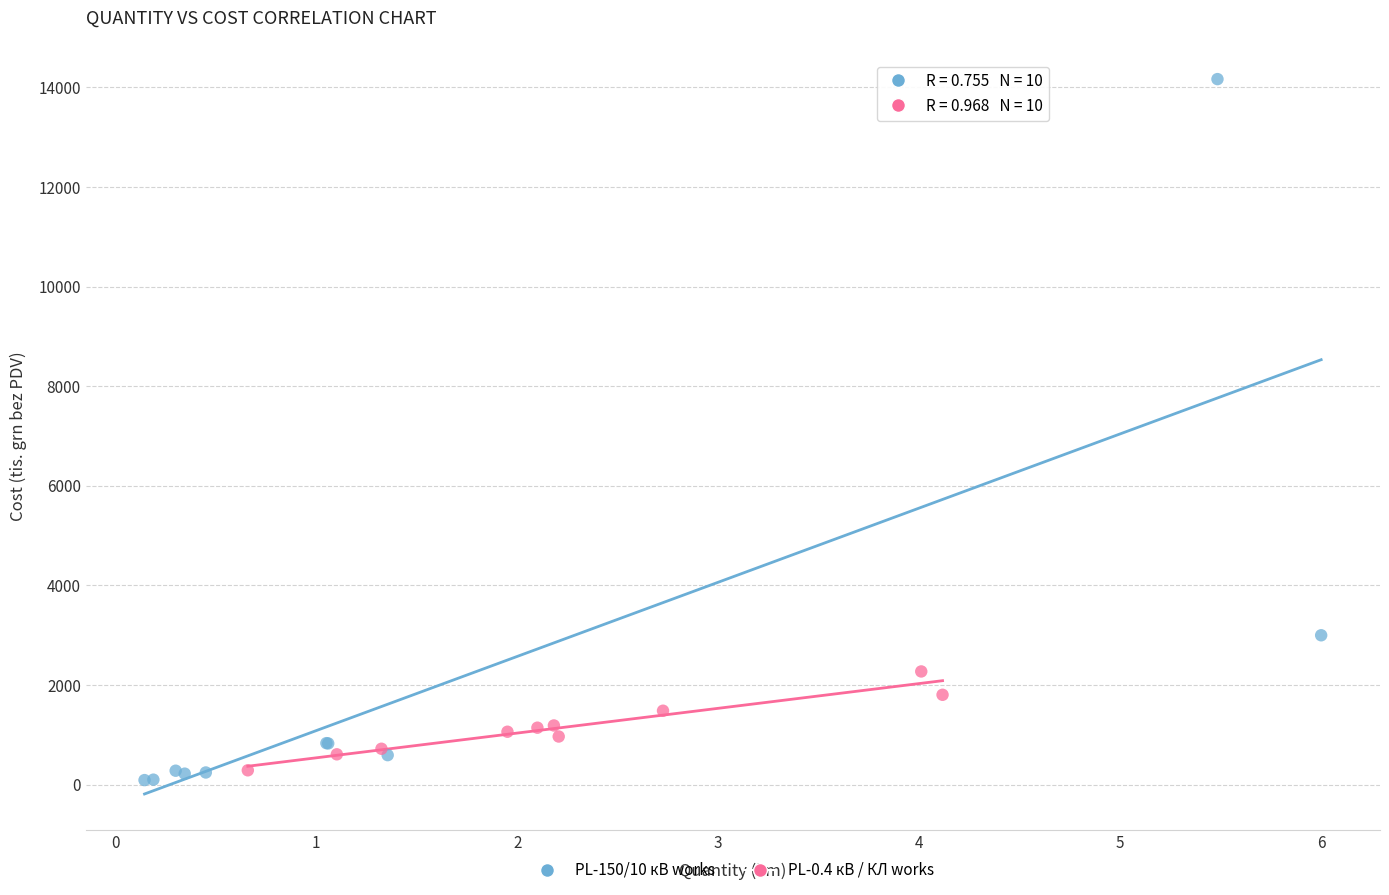

Which series reaches the minimum Y coordinate?

PL-150/10 кВ works